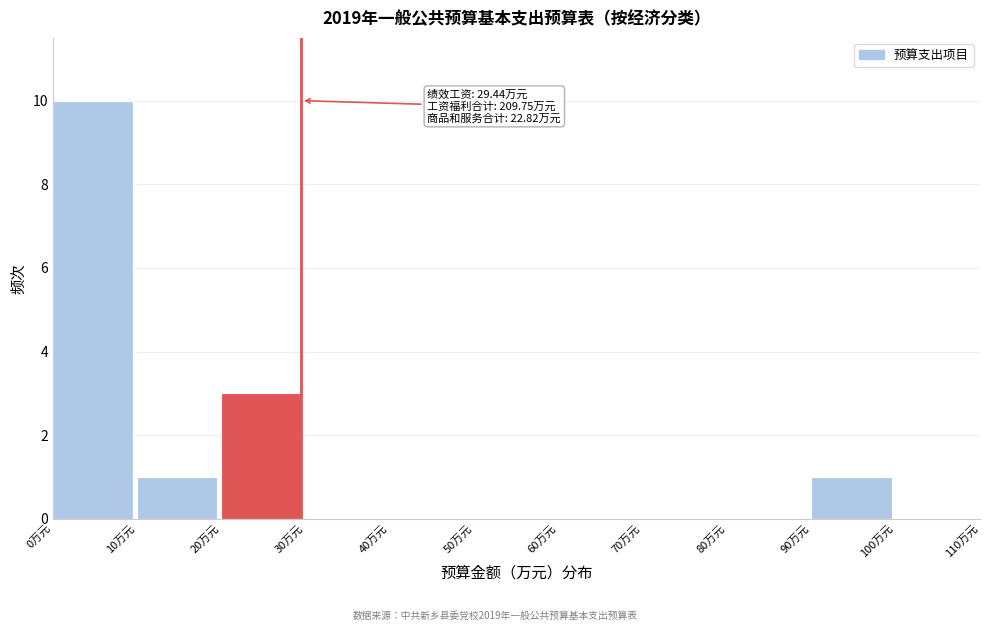

Which range on the x-axis has the tallest bar?

0 to 10